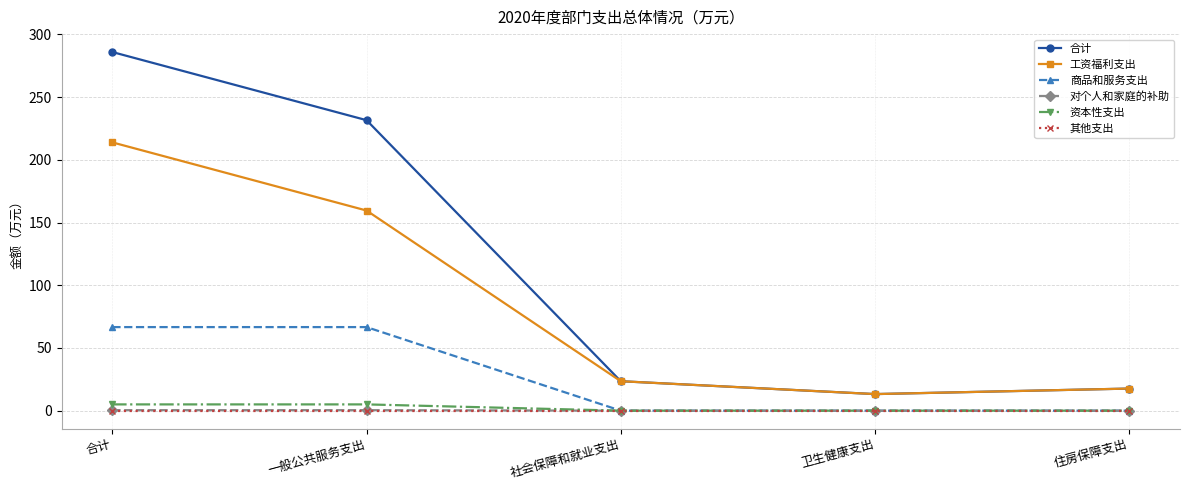

Is this an area chart (filled region under the line)?

No